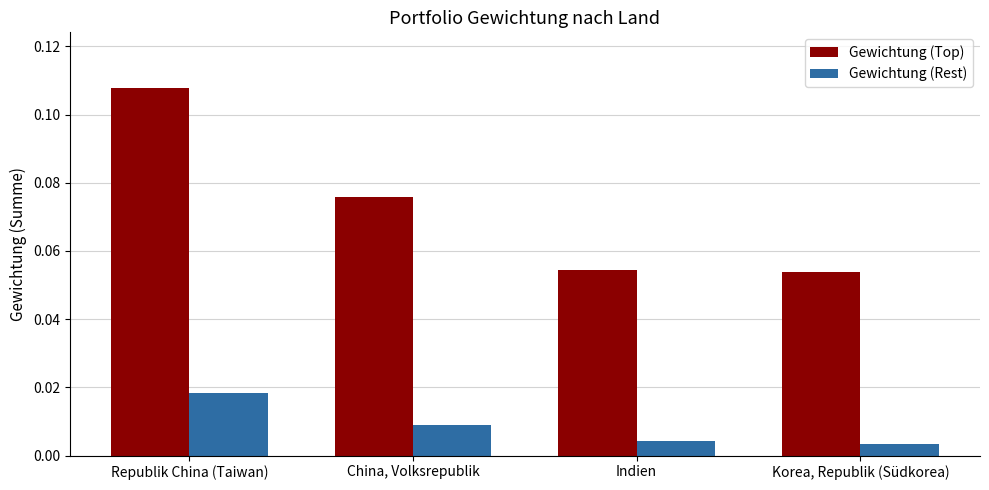

The value of Gewichtung (Top) at Republik China (Taiwan) is 0.2. True or false?

False